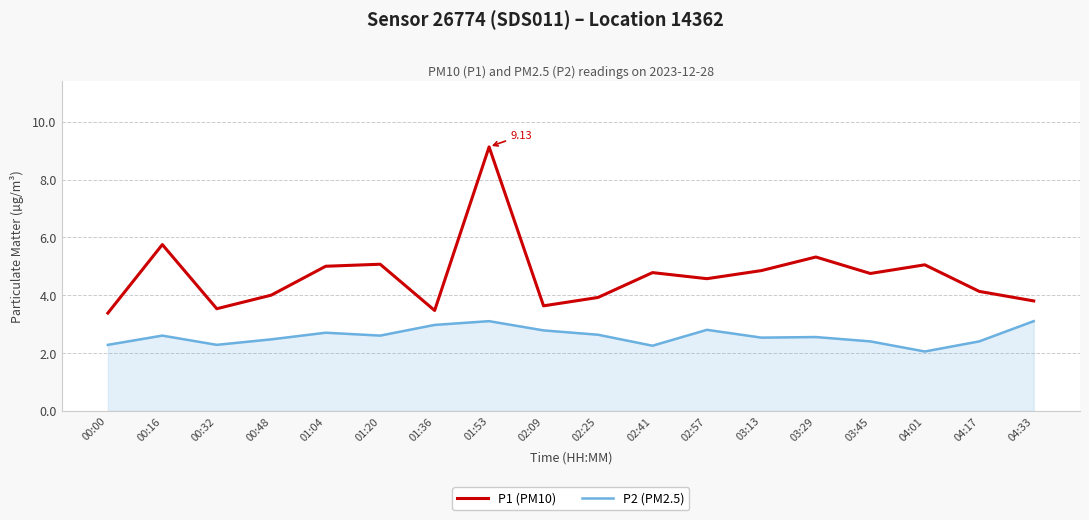

At which category is the sum across all series the highest?

01:53